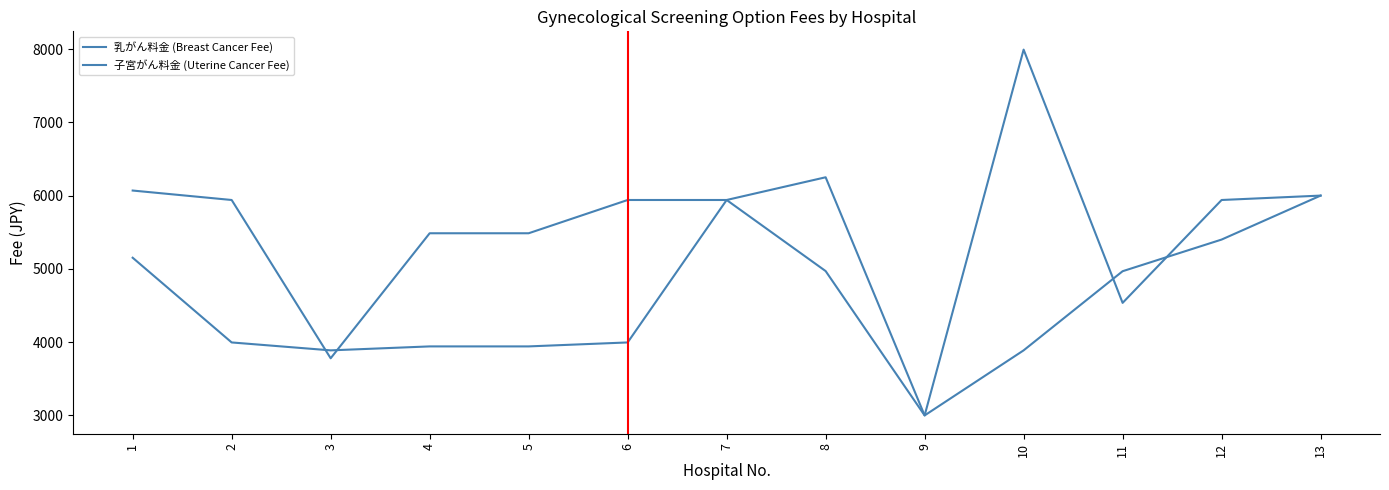

True or false: 乳がん料金 (Breast Cancer Fee) has more than 1 points higher than both neighbors.

False